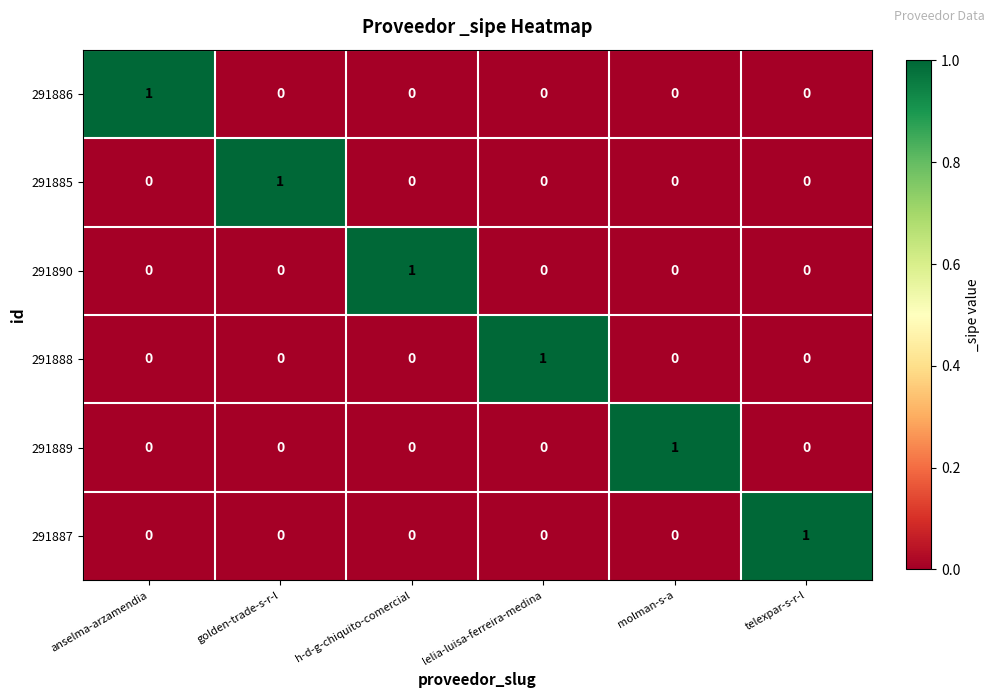

At which label does 291886 reach its peak?

anselma-arzamendia